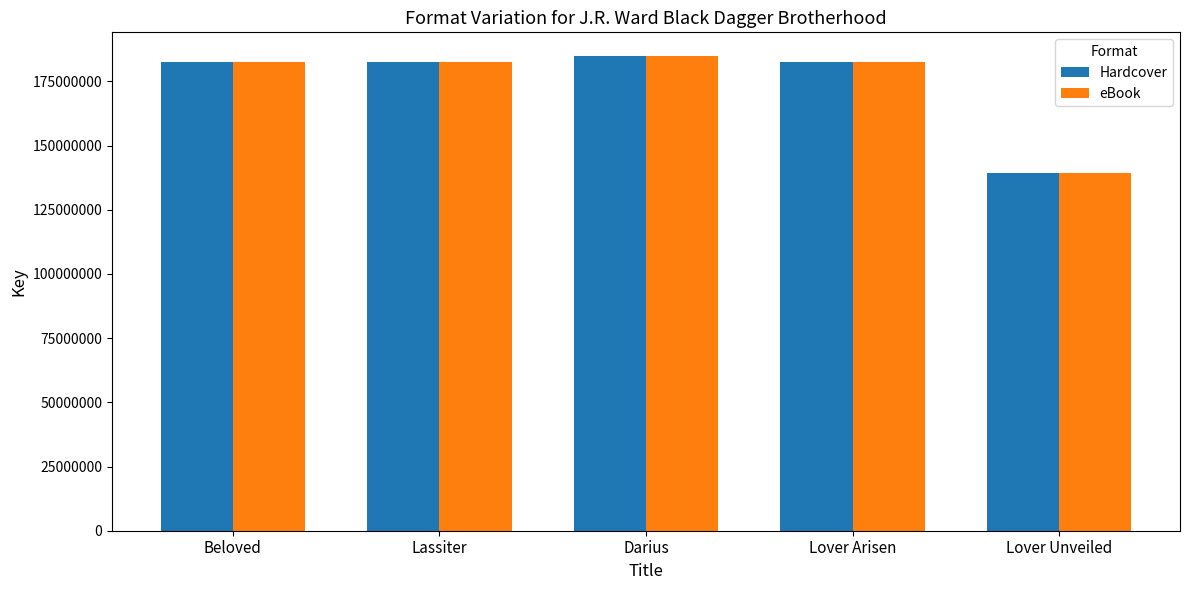

What is the total value across all series at Beloved?

365194892